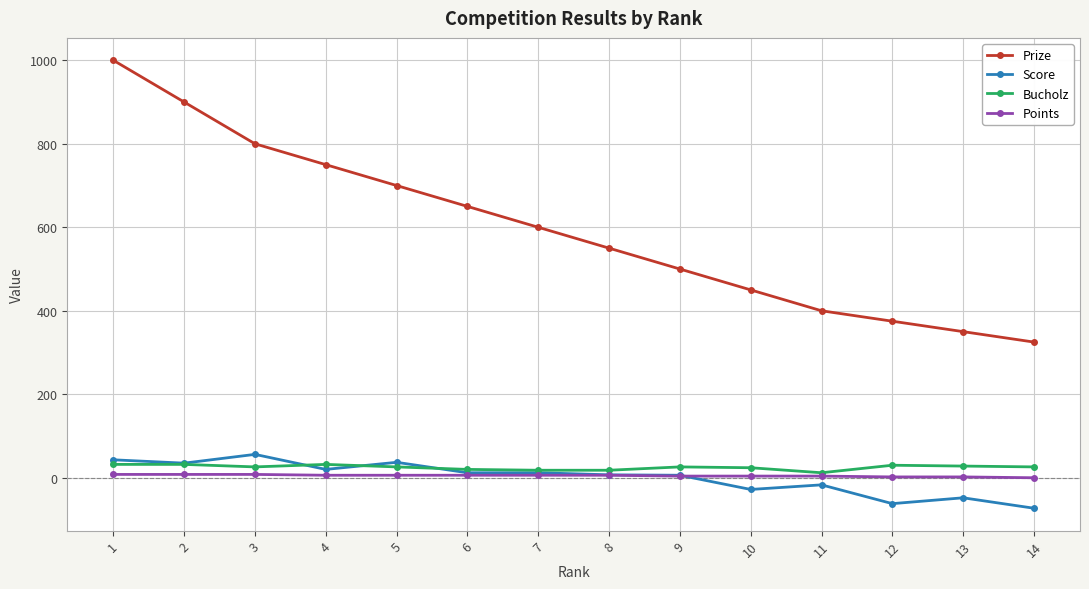

True or false: Bucholz has more than 0 points higher than both neighbors.

True